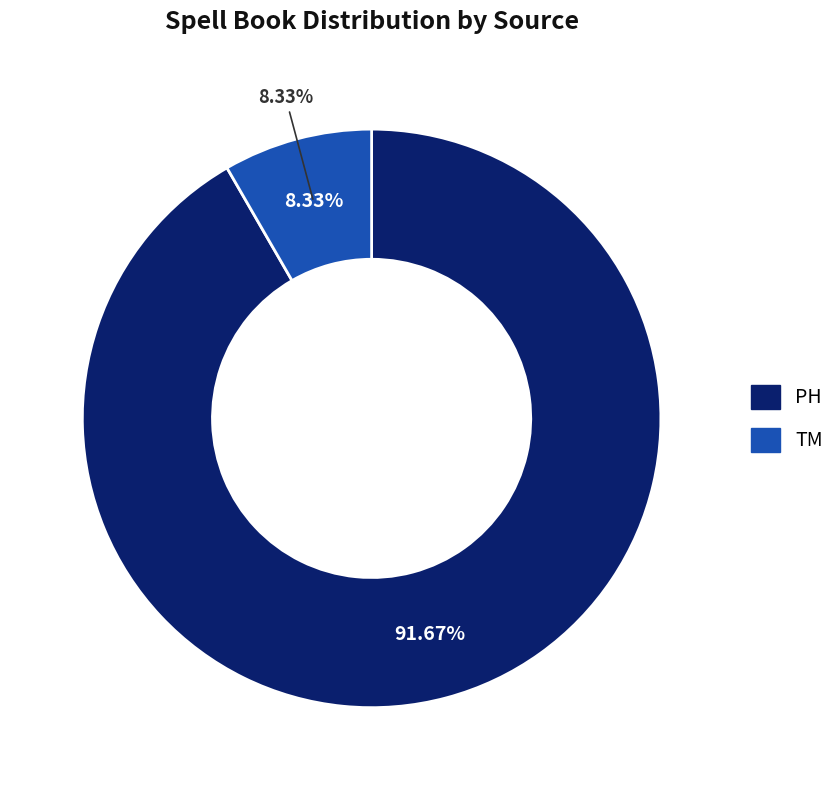

True or false: PH accounts for 92% of the total.

True